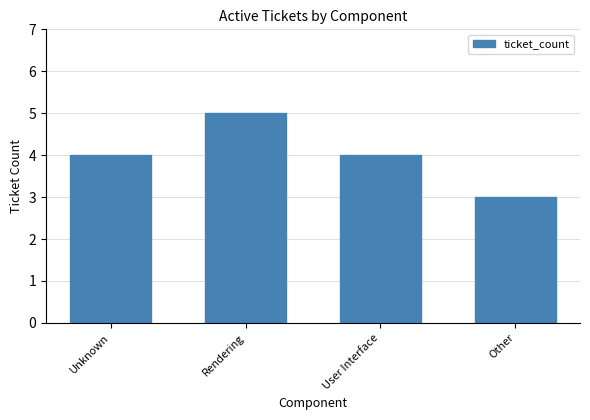

What position from the left is Unknown?

1